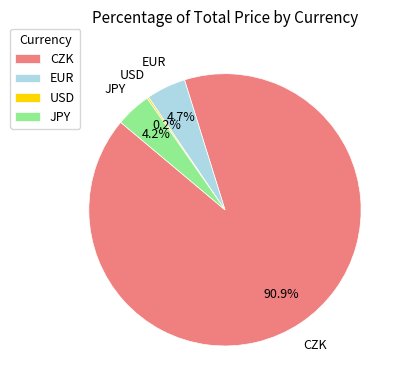

What is the majority slice?

CZK